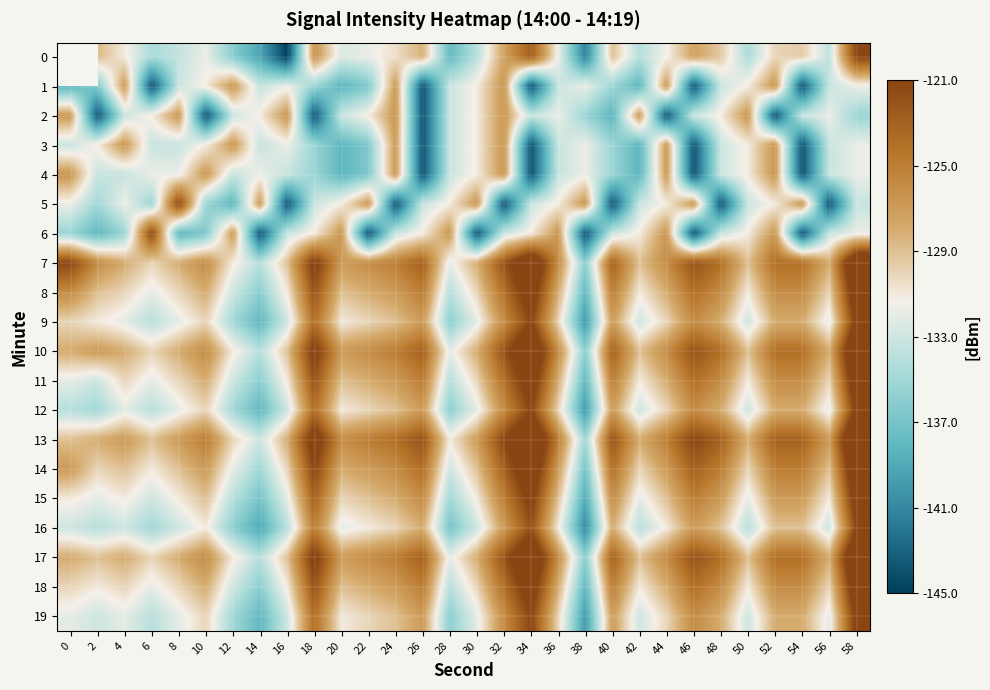

Rank the categories by 14 value from lowest to highest.

38, 14, 28, 12, 6, 2, 16, 42, 50, 4, 8, 30, 56, 20, 0, 10, 22, 36, 44, 24, 48, 52, 54, 26, 40, 32, 46, 18, 34, 58